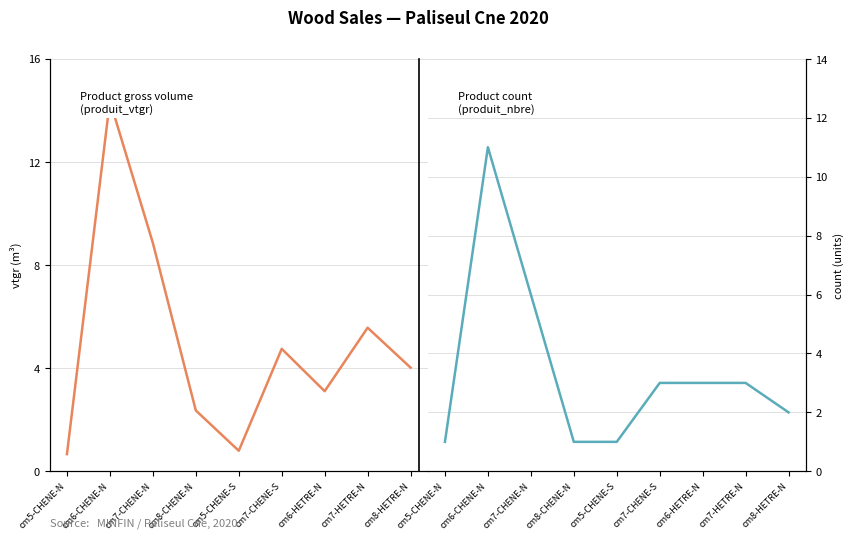

What are all the series names shown in the legend?

produit_vtgr, produit_nbre